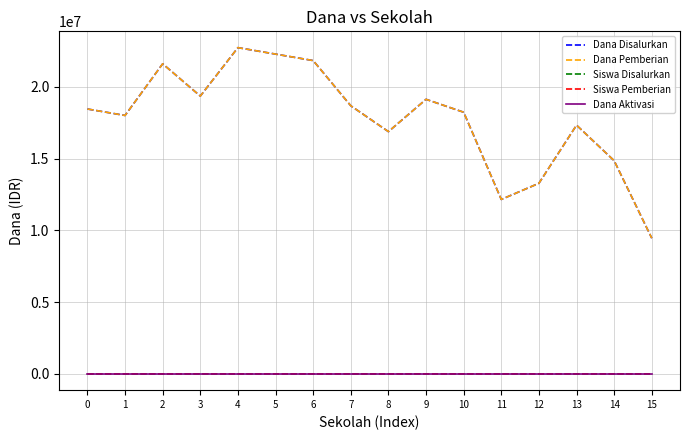

Rank the categories by Dana Aktivasi value from lowest to highest.

0, 1, 2, 3, 4, 5, 6, 7, 8, 9, 10, 11, 12, 13, 14, 15